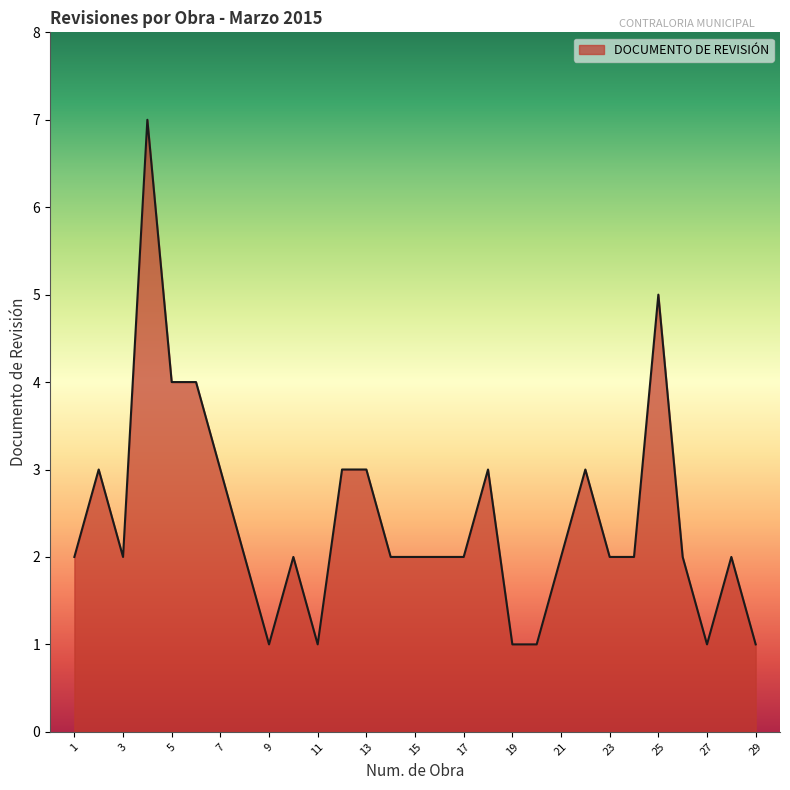

What is the maximum value shown in the chart?

7